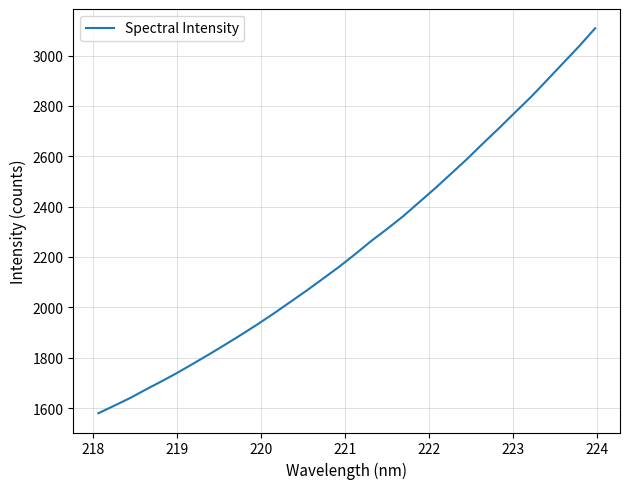

What is the difference between the maximum and minimum values?

1529.3